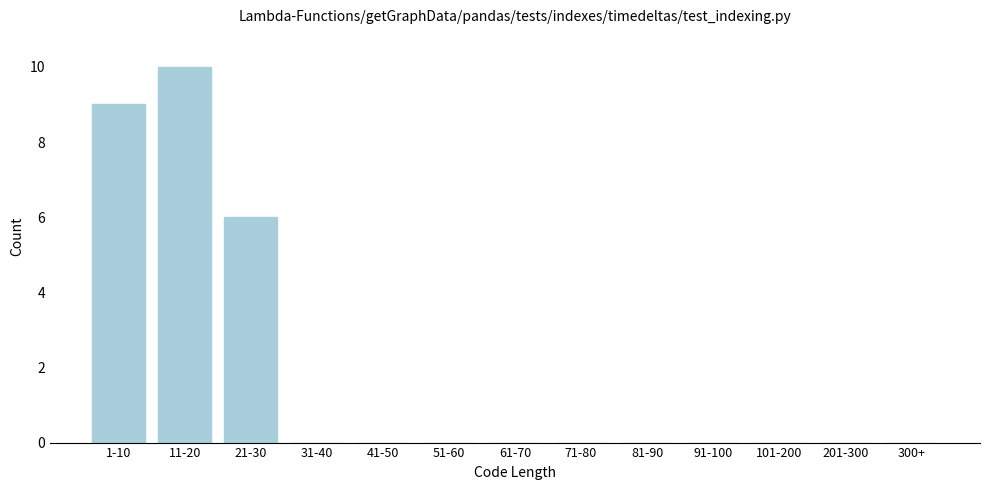

Reading left to right, transcribe all the data shown in this chart.

1-10=9	11-20=10	21-30=6	31-40=0	41-50=0	51-60=0	61-70=0	71-80=0	81-90=0	91-100=0	101-200=0	201-300=0	300+=0